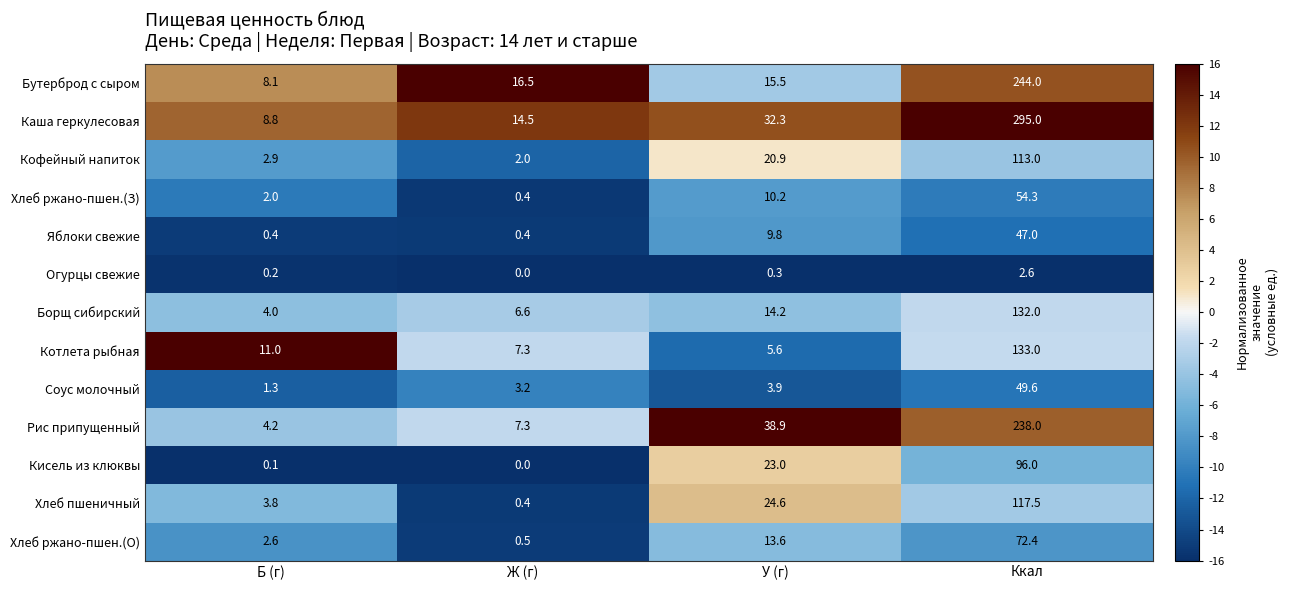

What is the total value across all series at У (г)?

212.8